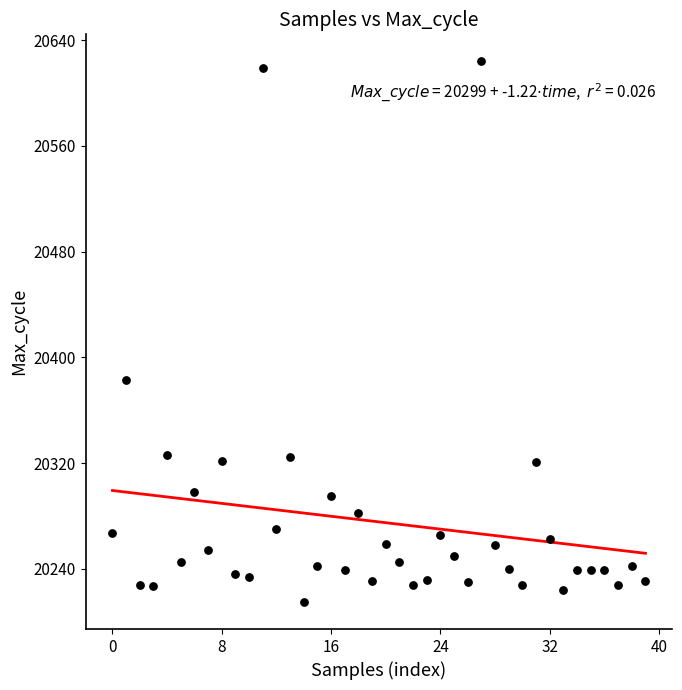

What is the range of Y values (max minus min)?

409